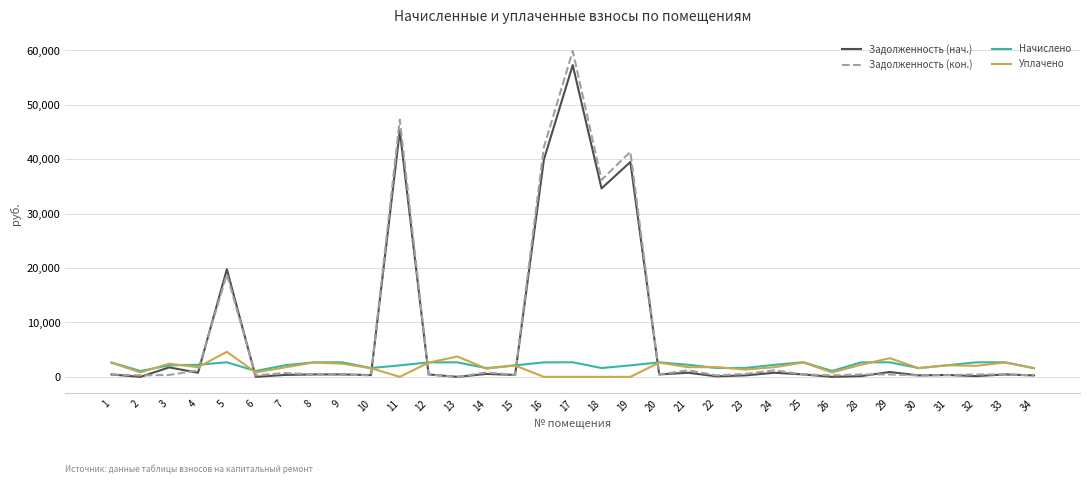

At which category is the sum across all series the highest?

17